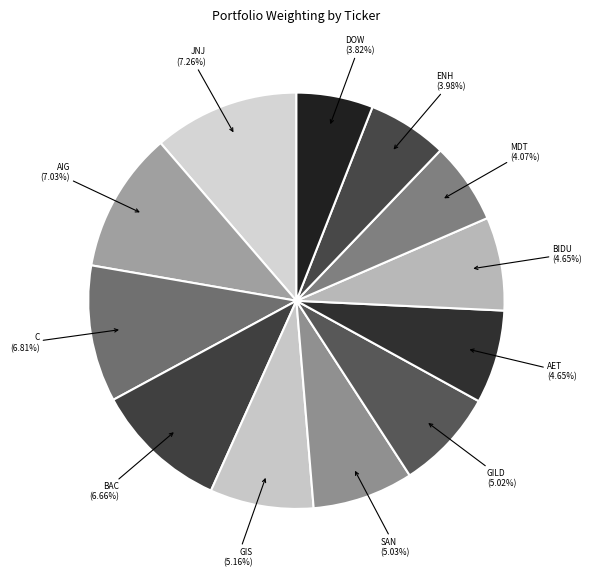

Count the number of slices in the pie.

12